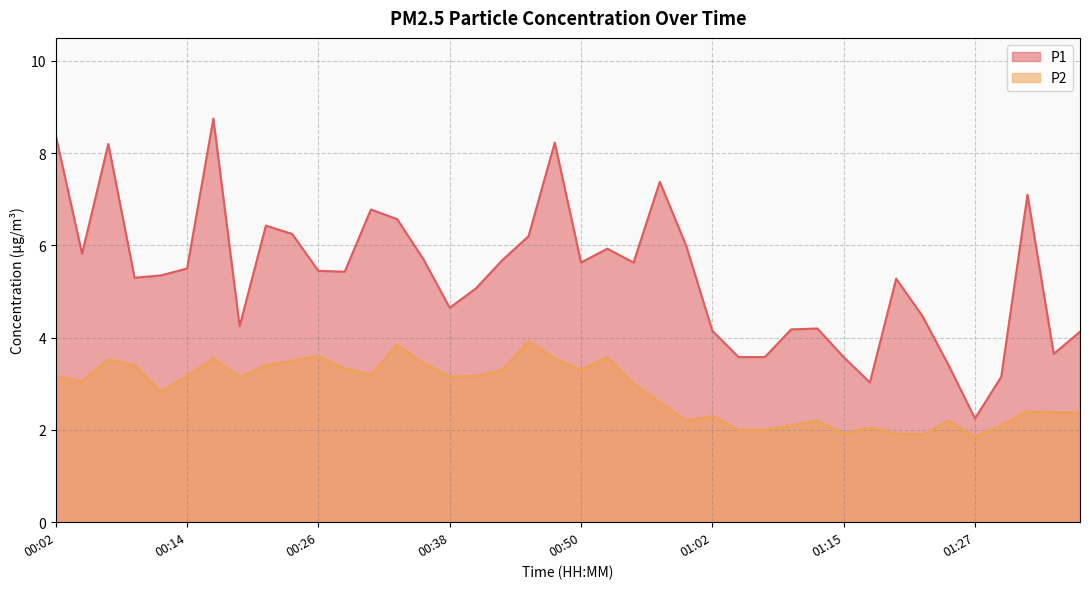

What is the difference between the maximum and minimum values in the P1 series?

6.5